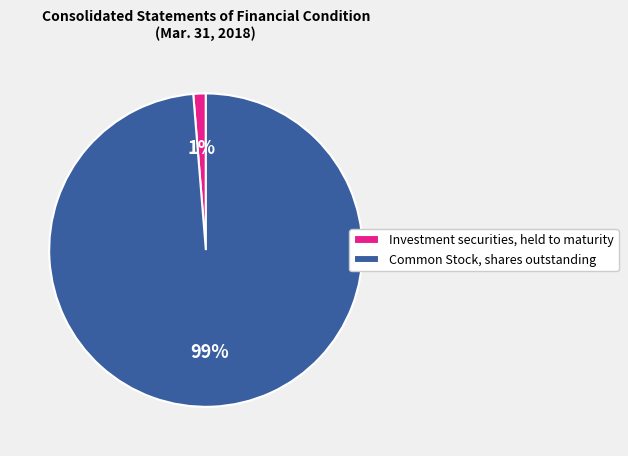

How many slices are in this pie chart?

2